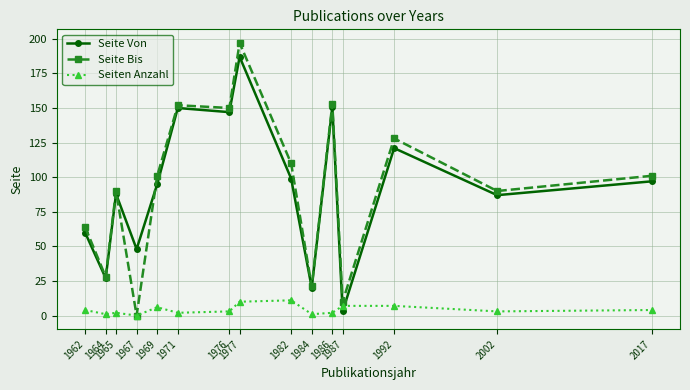

What are all the series names shown in the legend?

Seite Von, Seite Bis, Seiten Anzahl